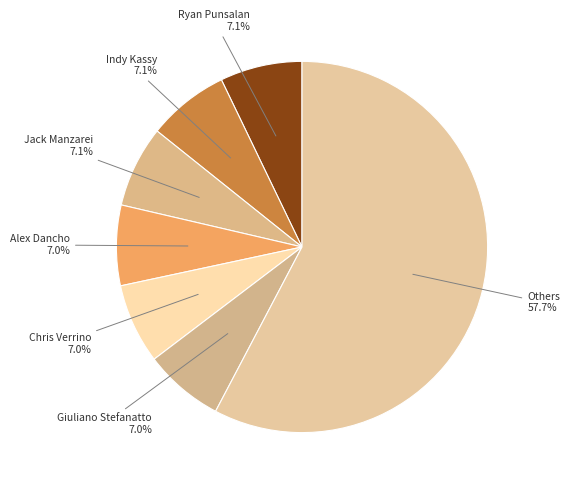

Combined, do Ryan Punsalan and Jack Manzarei account for over 50%?

No